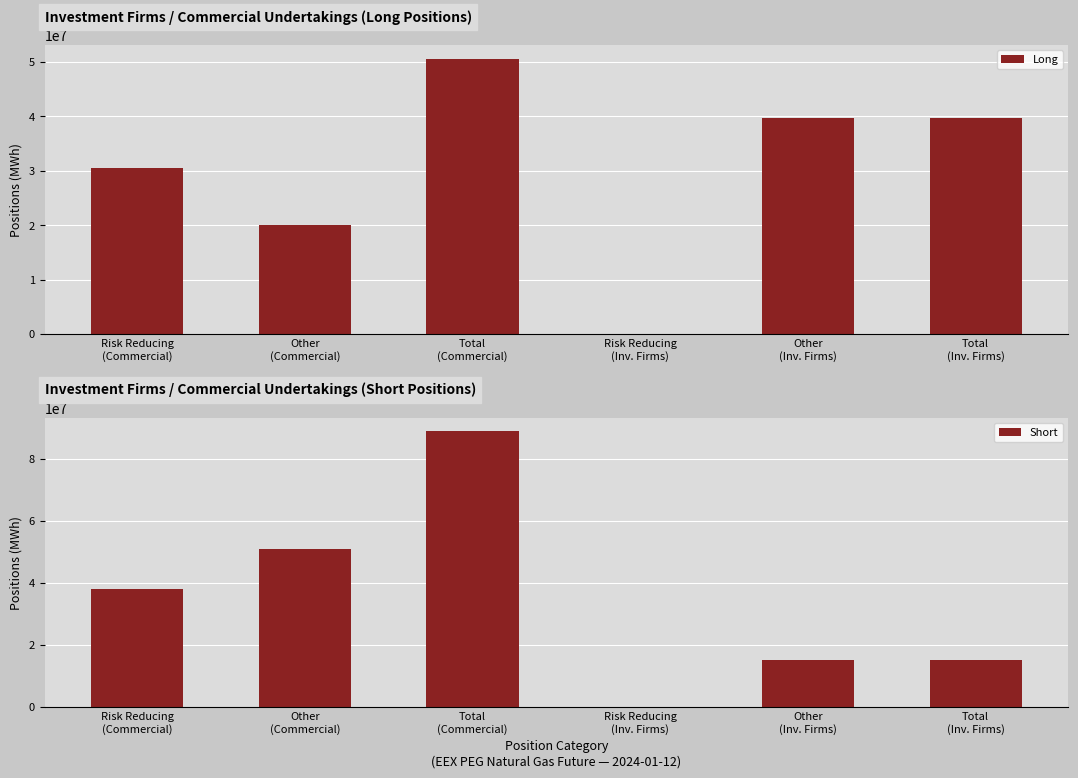

Is the value of Long at Risk Reducing
(Commercial) greater than the value of Short at Risk Reducing
(Commercial)?

No